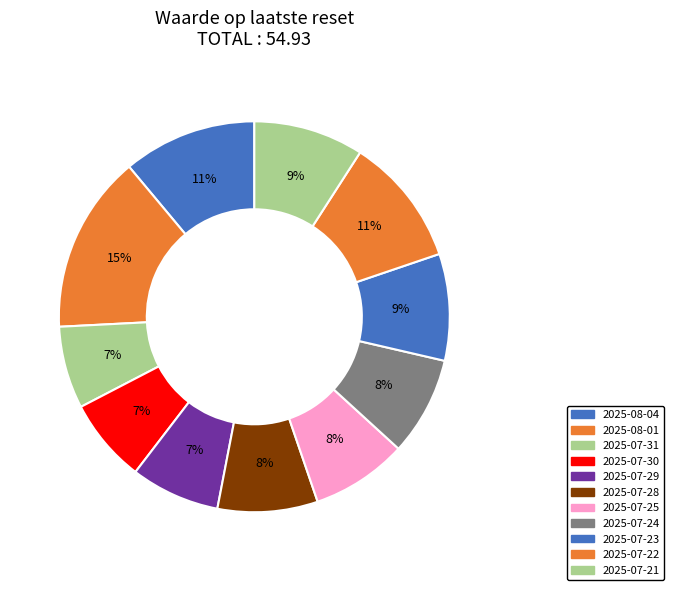

The 2025-07-25 slice represents 19% of the pie. True or false?

False